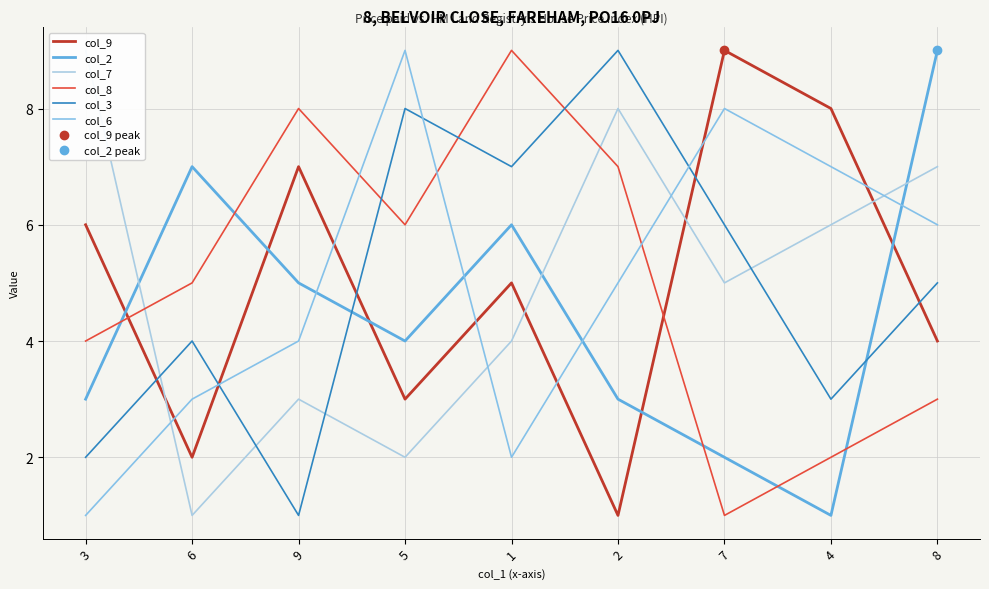

Is the value of col_3 at 7 greater than the value of col_2 at 9?

Yes